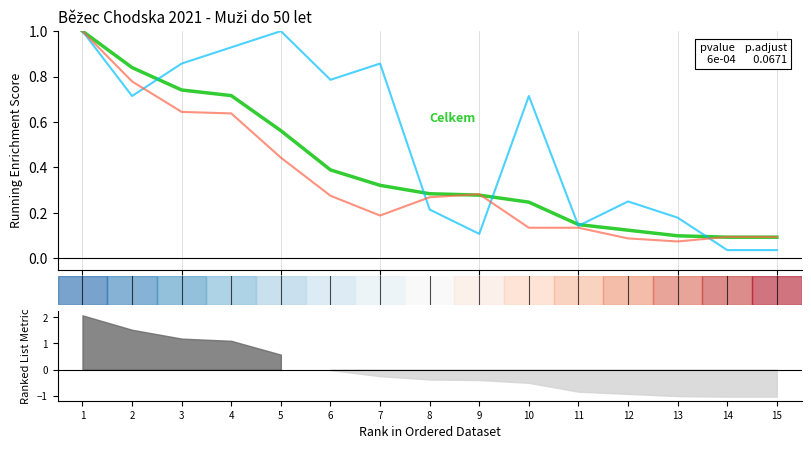

What is the sum of all Celkem values?

5.9